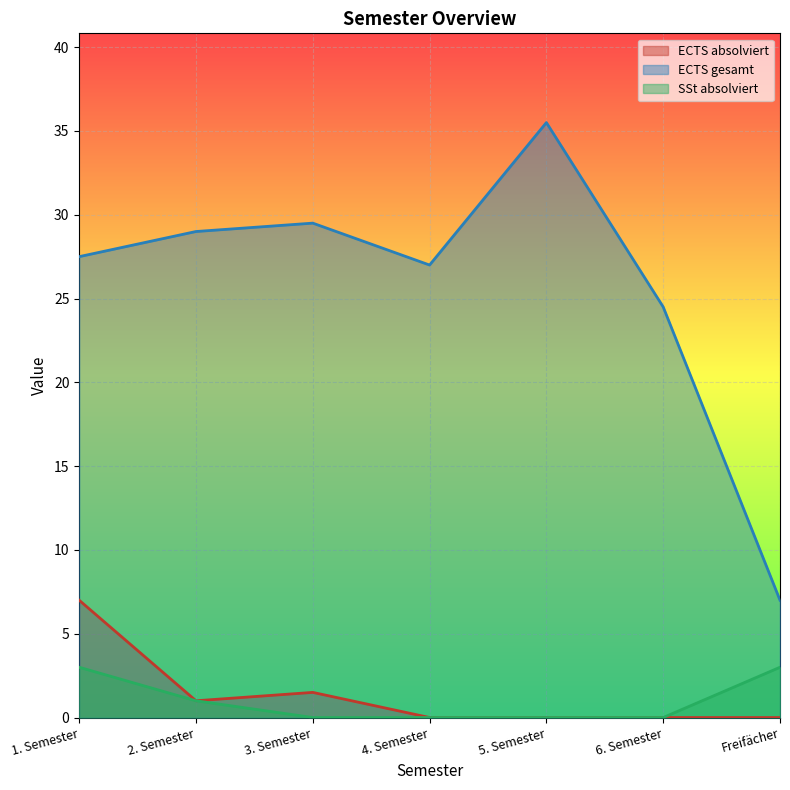

Is the value of SSt absolviert at 1. Semester greater than the value of ECTS gesamt at Freifächer?

No